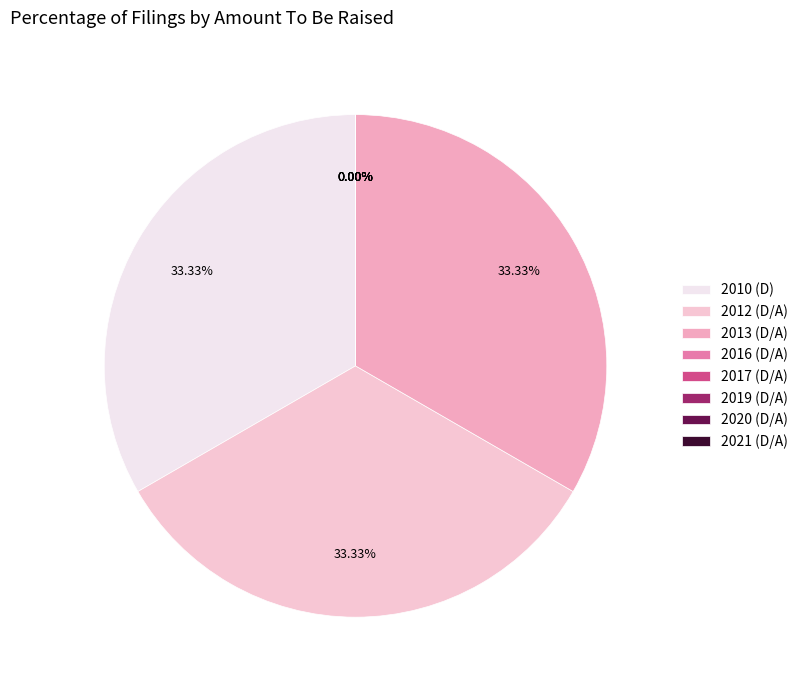

Is it true that 2019 (D/A) is 1% of the pie?

False